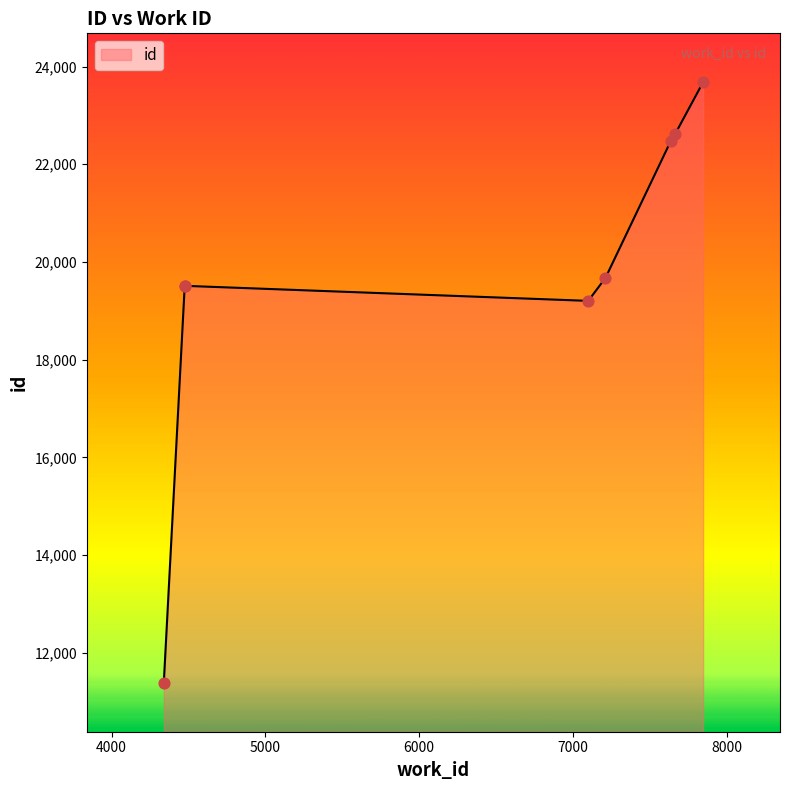

What is the change in value from 4339 to 4475?

+7822